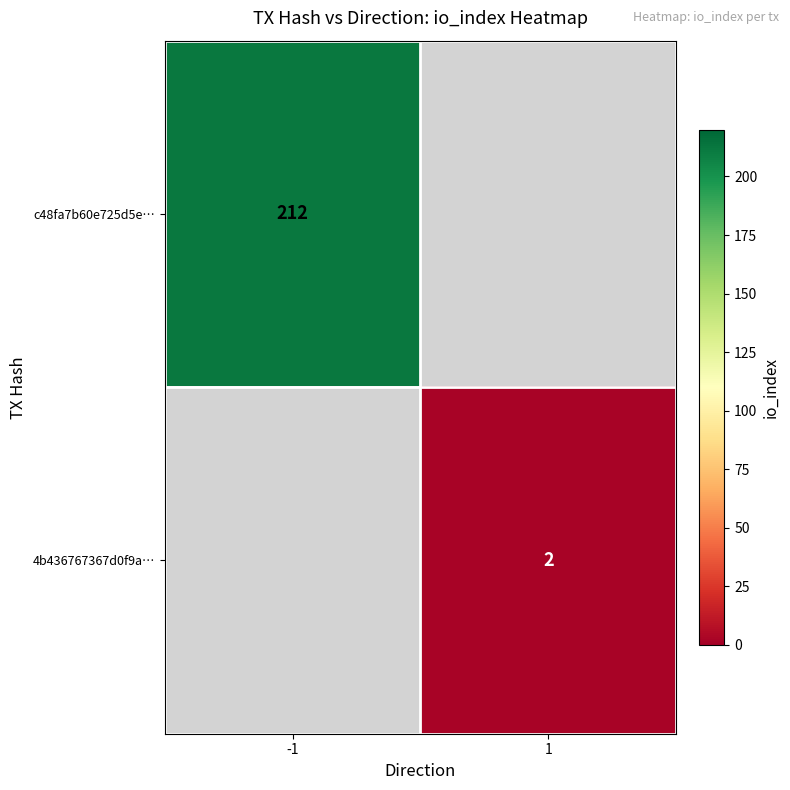

Is the value of c48fa7b60e725d5e… at -1 greater than the value of 4b436767367d0f9a… at 1?

Yes